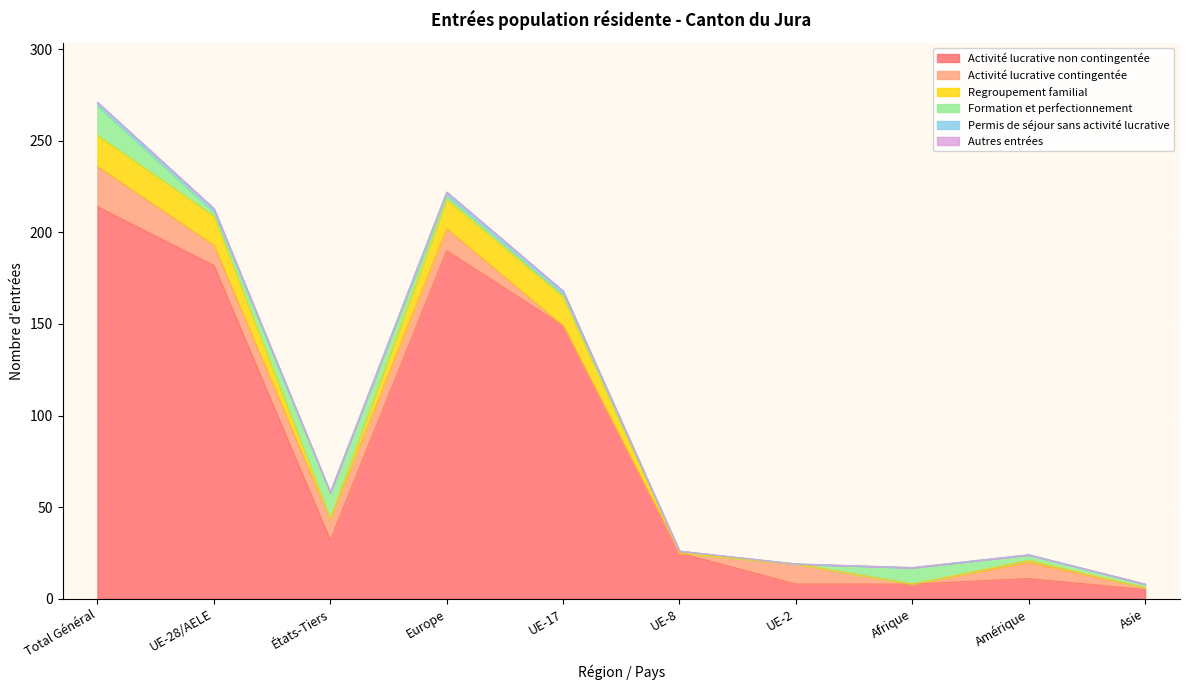

Reading left to right, list all the values displayed in this chart.

Activité lucrative non contingentée: Total Général=214	UE-28/AELE=182	États-Tiers=32	Europe=190	UE-17=149	UE-8=25	UE-2=8	Afrique=8	Amérique=11	Asie=5
Activité lucrative contingentée: Total Général=22	UE-28/AELE=11	États-Tiers=11	Europe=12	UE-17=0	UE-8=0	UE-2=11	Afrique=0	Amérique=9	Asie=1
Regroupement familial: Total Général=17	UE-28/AELE=16	États-Tiers=1	Europe=16	UE-17=16	UE-8=0	UE-2=0	Afrique=0	Amérique=1	Asie=0
Formation et perfectionnement: Total Général=16	UE-28/AELE=2	États-Tiers=14	Europe=2	UE-17=1	UE-8=1	UE-2=0	Afrique=9	Amérique=3	Asie=2
Permis de séjour sans activité lucrative: Total Général=2	UE-28/AELE=2	États-Tiers=0	Europe=2	UE-17=2	UE-8=0	UE-2=0	Afrique=0	Amérique=0	Asie=0
Autres entrées: Total Général=0	UE-28/AELE=0	États-Tiers=0	Europe=0	UE-17=0	UE-8=0	UE-2=0	Afrique=0	Amérique=0	Asie=0